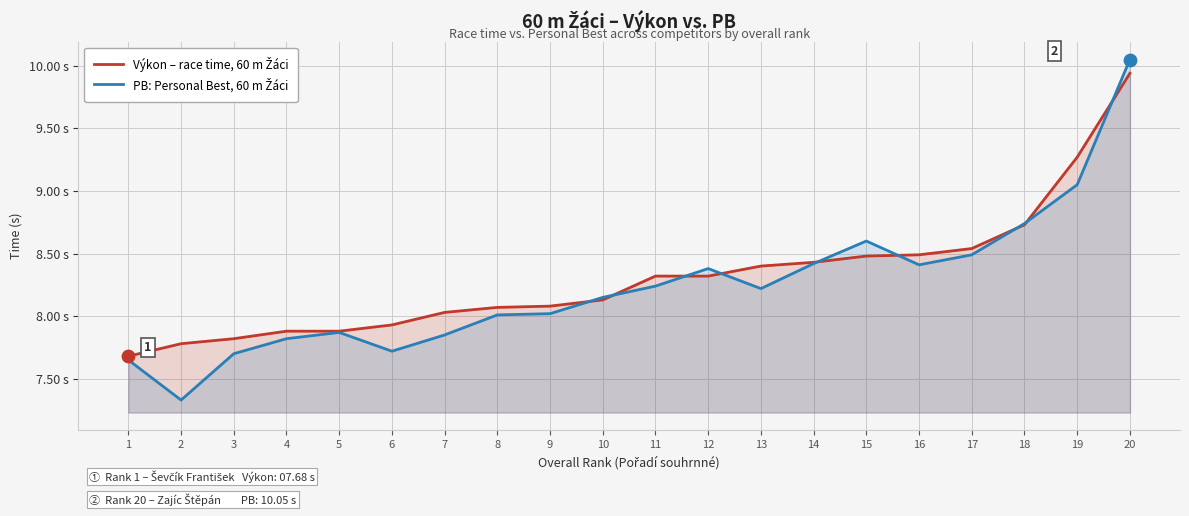

At how many categories does at least one series exceed 8?

14